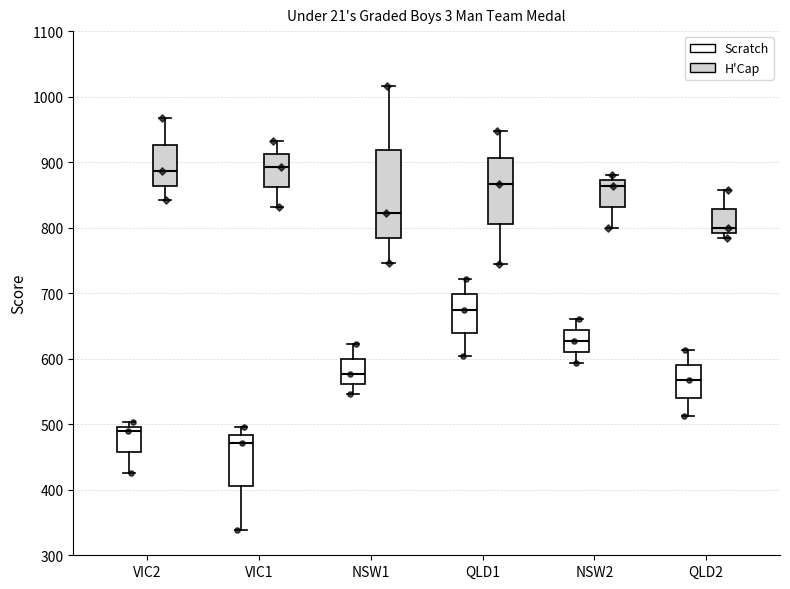

Reading left to right, transcribe this box plot: for each box, give where its median line is, the range the box spans, and where its two whiskers end, as read against the y-axis. The values are not printed on the chart, so give them approximately, as read against the axis.

VIC2 (Scratch): median 490, box 460 to 500, whiskers 430 to 500 (just above the box's upper edge)
VIC2 (H'Cap): median 890, box 860 to 930, whiskers 840 to 970
VIC1 (Scratch): median 470, box 410 to 480, whiskers 340 to 500
VIC1 (H'Cap): median 890, box 860 to 910, whiskers 830 to 930
NSW1 (Scratch): median 580, box 560 to 600, whiskers 550 to 620
NSW1 (H'Cap): median 820, box 780 to 920, whiskers 750 to 1020
QLD1 (Scratch): median 680, box 640 to 700, whiskers 600 to 720
QLD1 (H'Cap): median 870, box 810 to 910, whiskers 740 to 950
NSW2 (Scratch): median 630, box 610 to 640, whiskers 590 to 660
NSW2 (H'Cap): median 860, box 830 to 870, whiskers 800 to 880
QLD2 (Scratch): median 570, box 540 to 590, whiskers 510 to 610
QLD2 (H'Cap): median 800, box 790 to 830, whiskers 790 (just below the box's lower edge) to 860